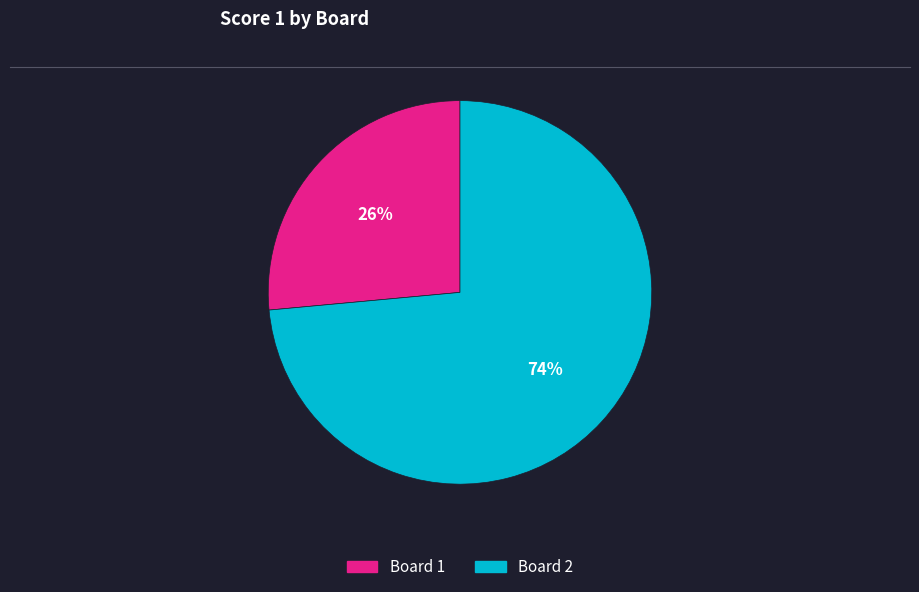

Combined, do Board 2 and Board 1 account for over 50%?

Yes